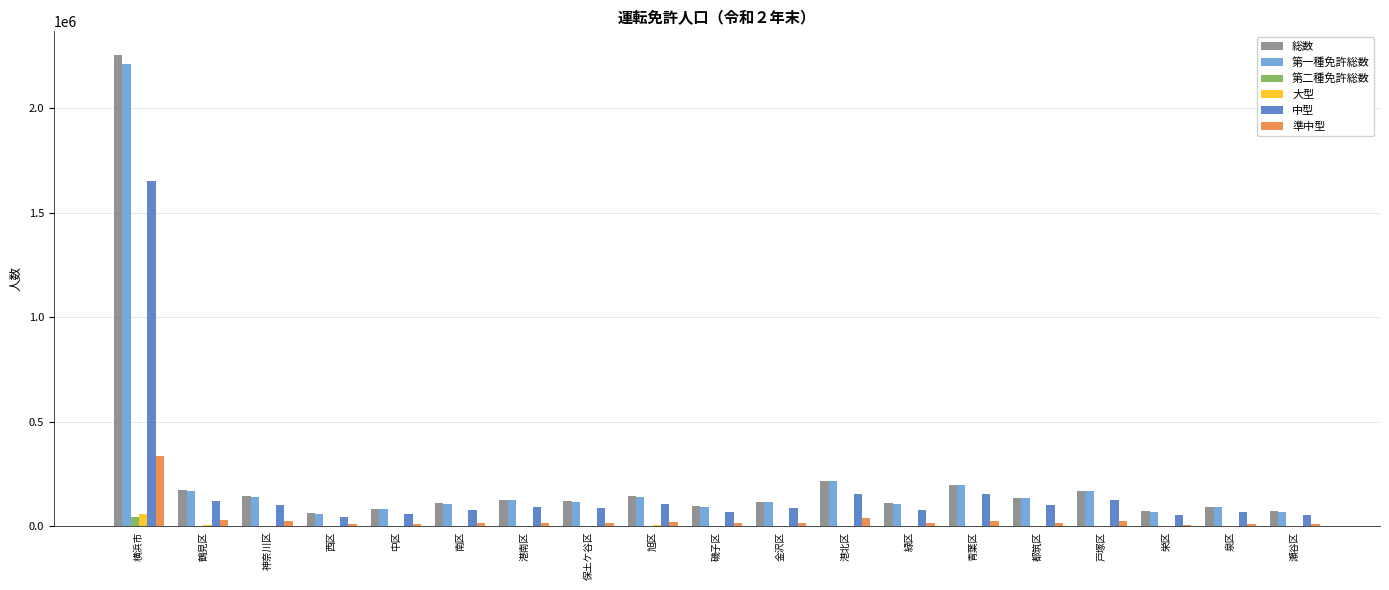

Does the chart contain stacked bars?

No